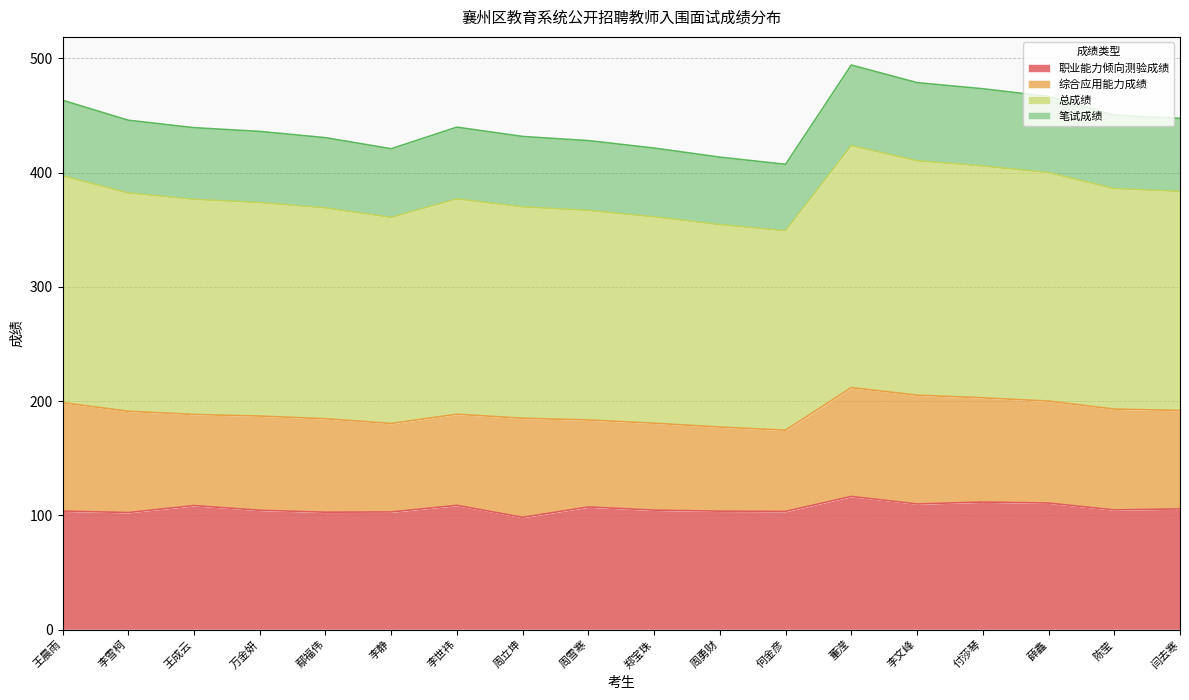

True or false: 职业能力倾向测验成绩 and 笔试成绩 cross at least once.

False